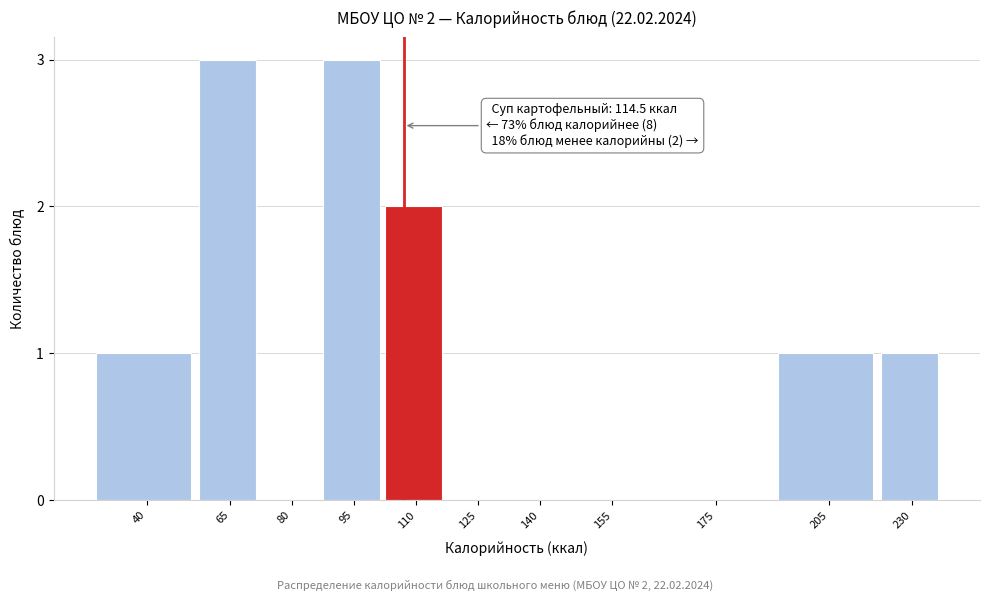

Reading left to right, extract all data points from this chart.

40=1	65=3	80=0	95=3	110=2	125=0	140=0	155=0	175=0	205=1	230=1